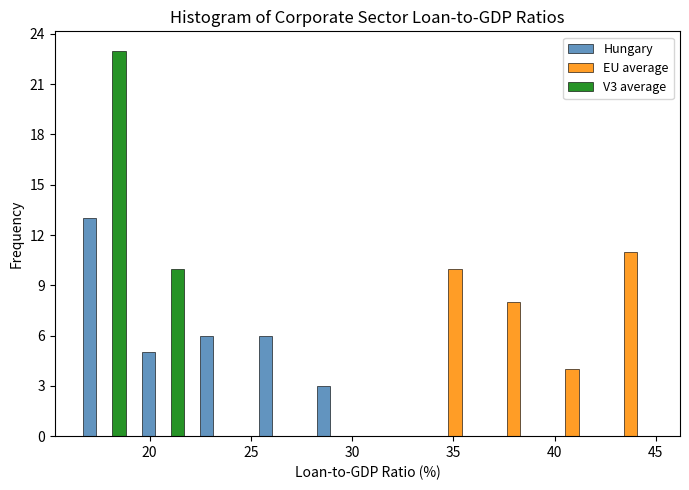

In the Hungary series, which range on the x-axis has the tallest bar?

16.5 to 19.0